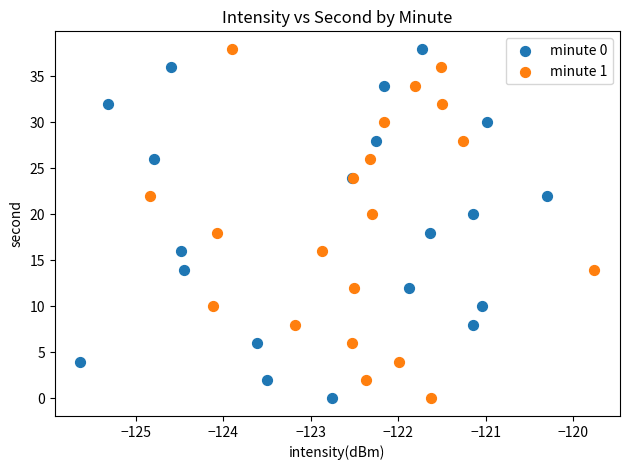

What are all the series names shown in the legend?

minute 0, minute 1